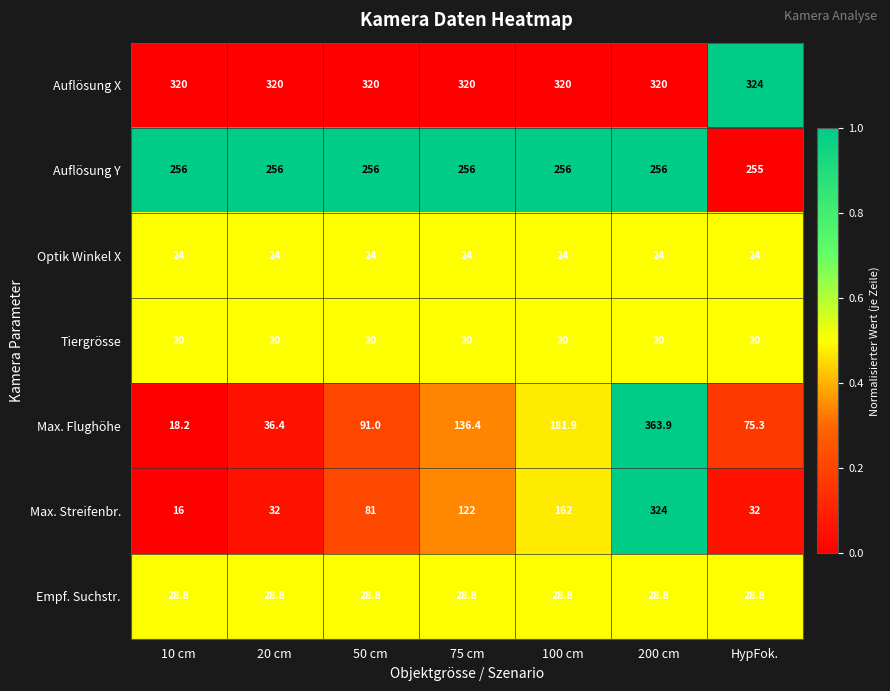

What is the difference between the highest and lowest values at 20 cm?

300.0